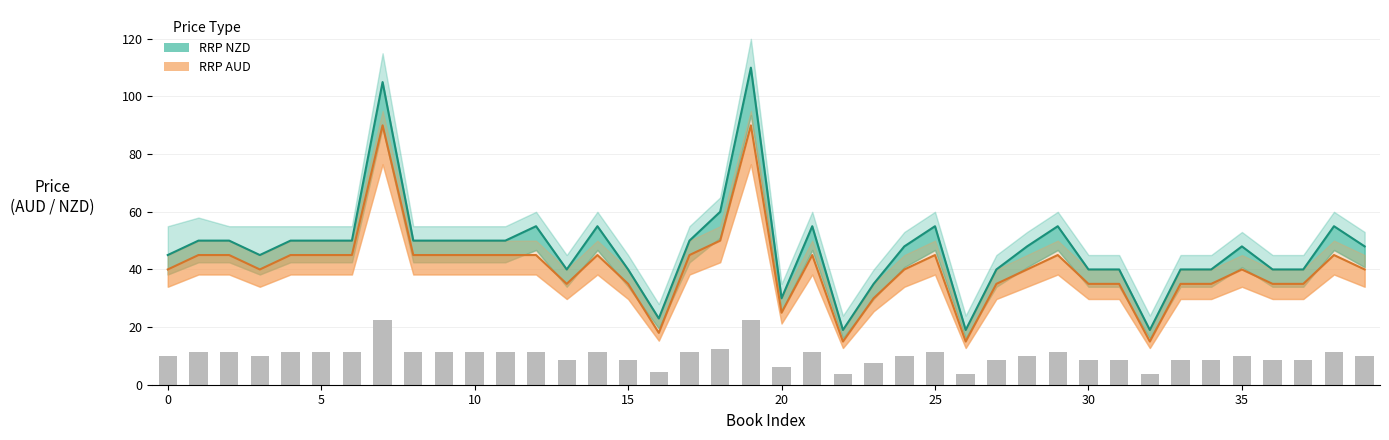

At which label does RRP AUD reach its minimum?

22